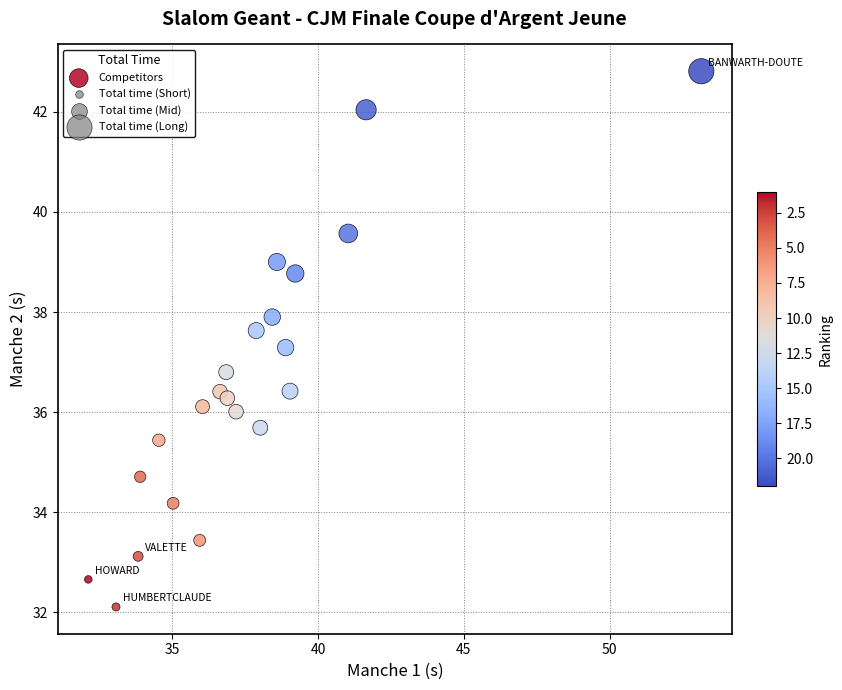

What is the range of X values (max minus min)?

21.0